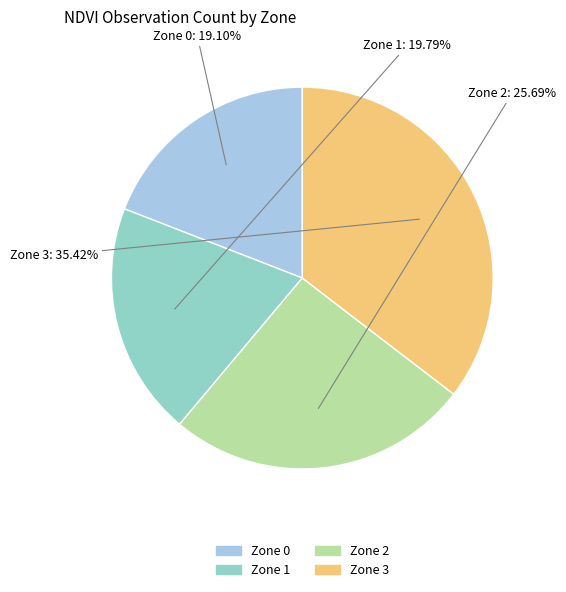

True or false: Zone 1 accounts for 5% of the total.

False